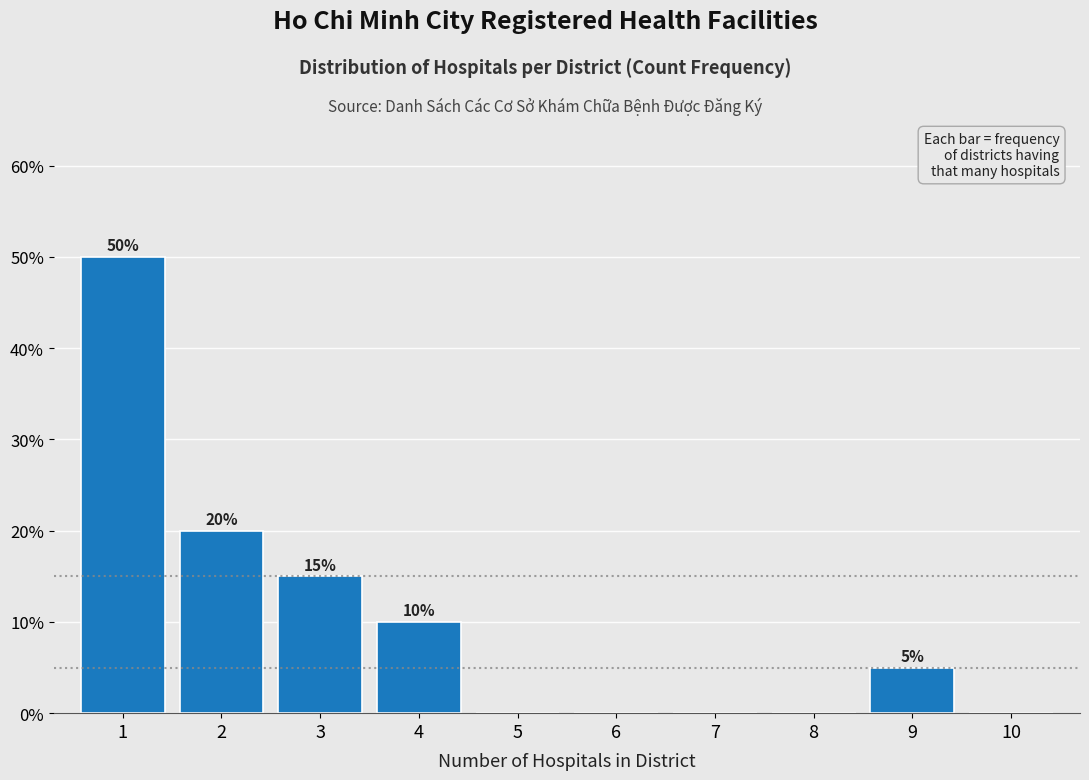

Reading right to left, extract all data points from this chart.

10=0	9=5	8=0	7=0	6=0	5=0	4=10	3=15	2=20	1=50